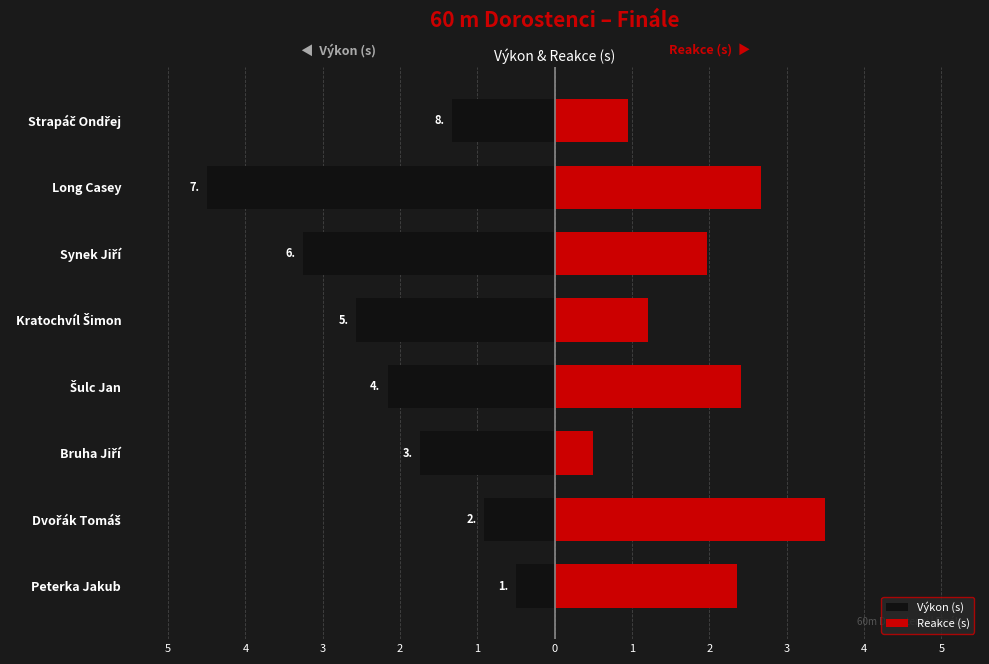

What is the sum of the Výkon (s) values at Strapáč Ondřej and Šulc Jan?

-3.5